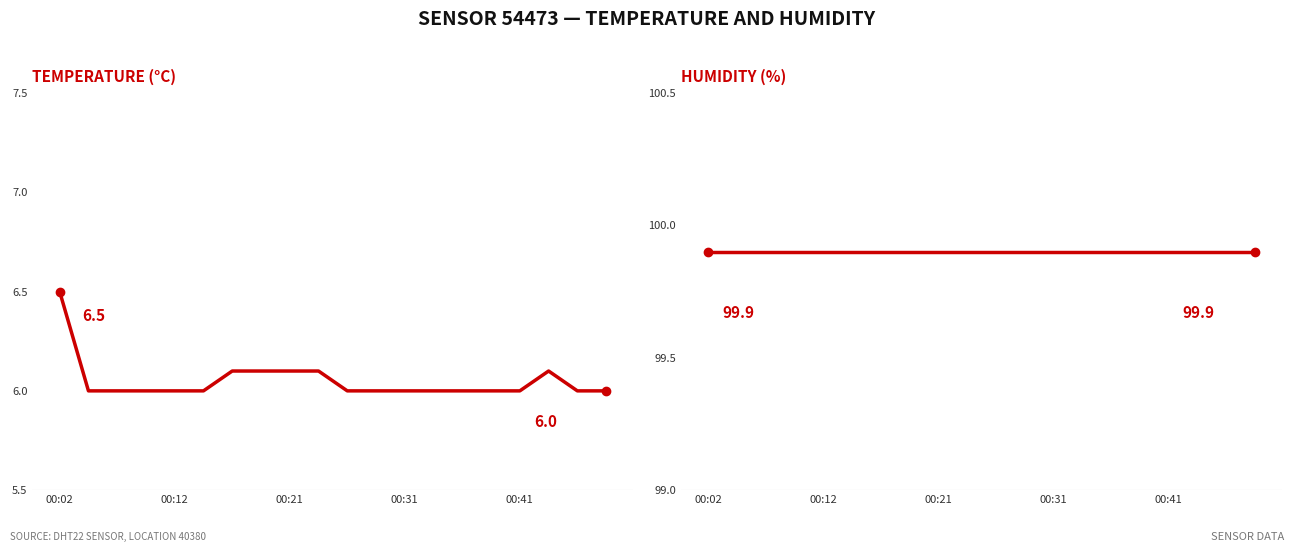

Between 14 and 12, which is larger?

14